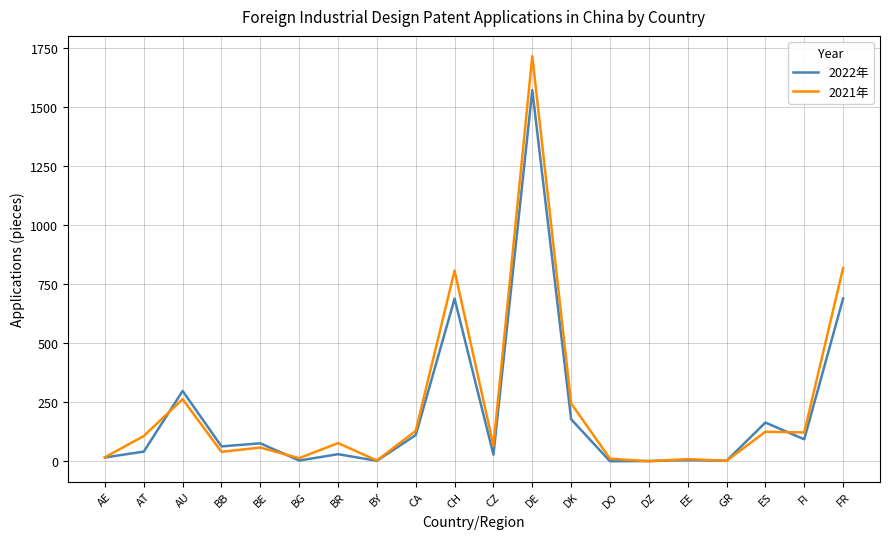

True or false: 2022年 has more than 1 points higher than both neighbors.

True